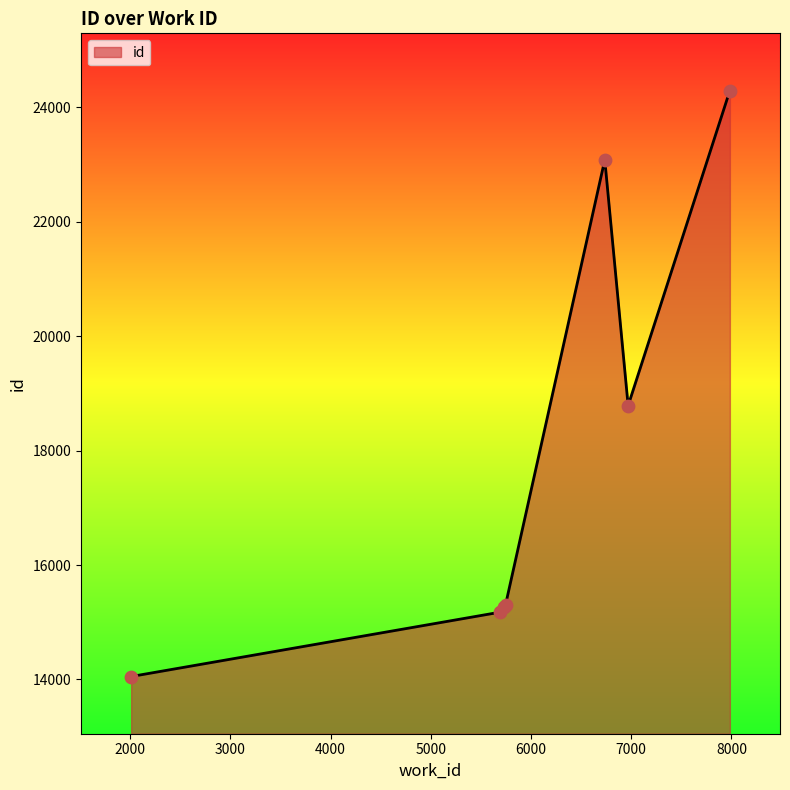

What is the maximum value shown in the chart?

24295